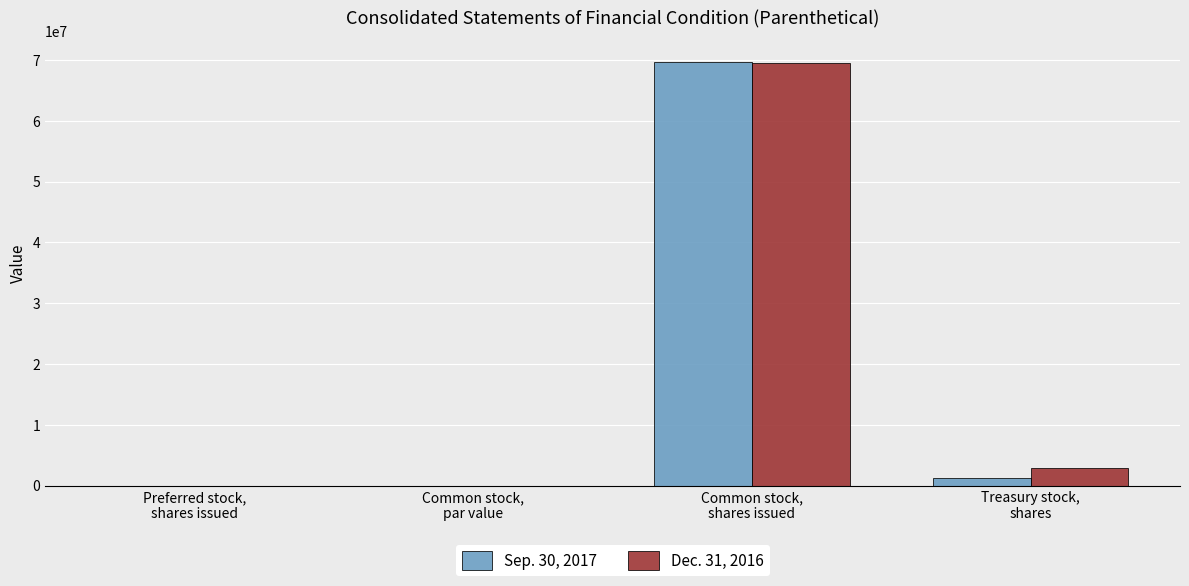

What is the highest value of the Dec. 31, 2016 series?

69507842.0